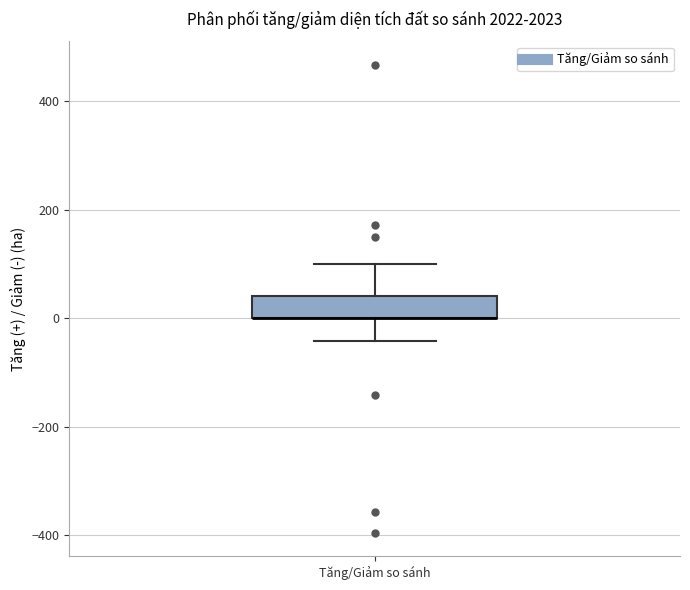

Transcribe this box plot: give where the median line is, the range the box spans, and where the two whiskers end, as read against the y-axis. The values are not printed on the chart, so give them approximately, as read against the axis.

median 0 (drawn on the box's lower edge), box 0 to 40, whiskers -40 to 100